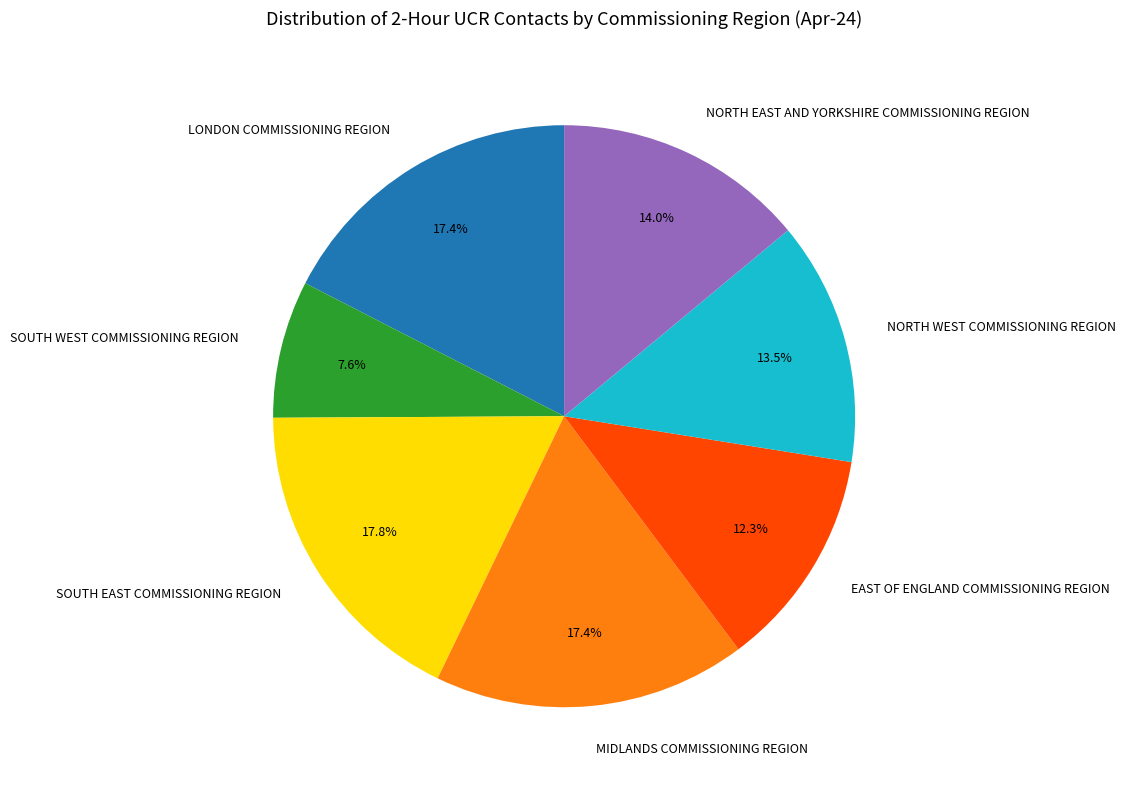

To the nearest percent, what is the difference between the largest and smallest slice percentages?

10%